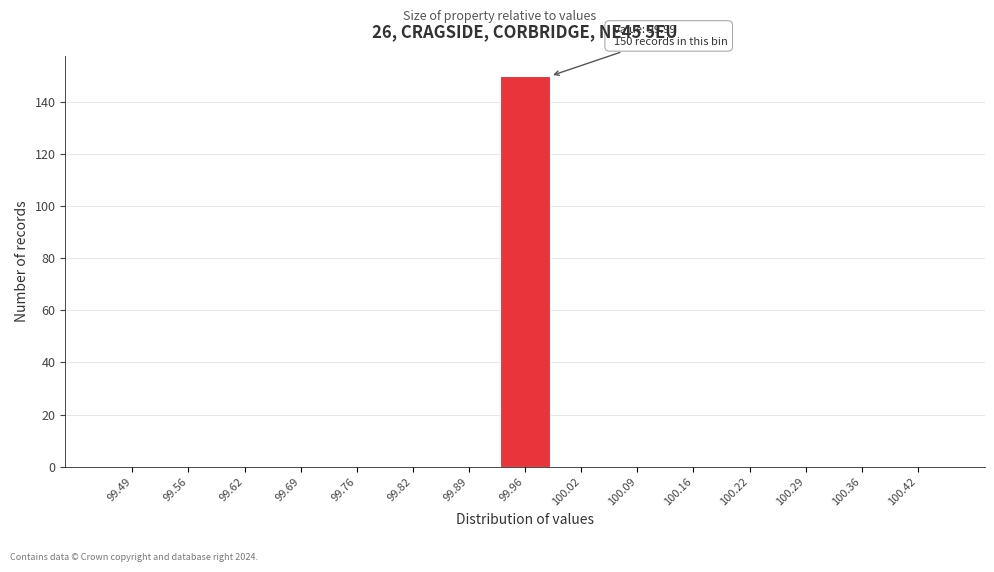

Reading left to right, transcribe all the data shown in this chart.

99.49=0	99.56=0	99.62=0	99.69=0	99.76=0	99.82=0	99.89=0	99.96=150	100.02=0	100.09=0	100.16=0	100.22=0	100.29=0	100.36=0	100.42=0